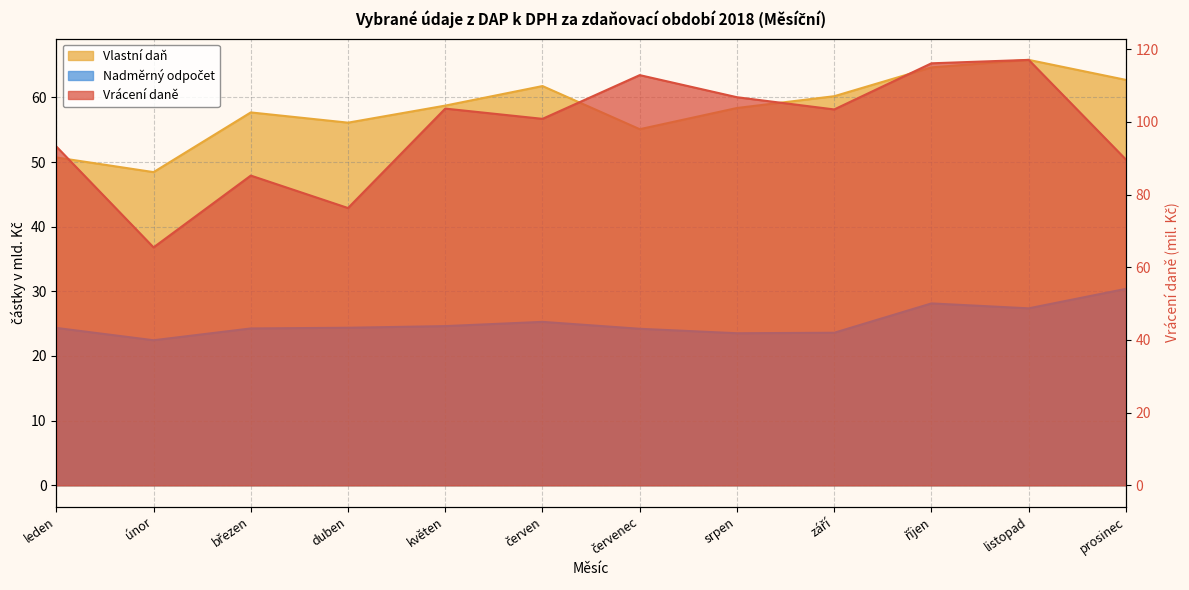

How many data points in Vlastní daň are less than 58?

5